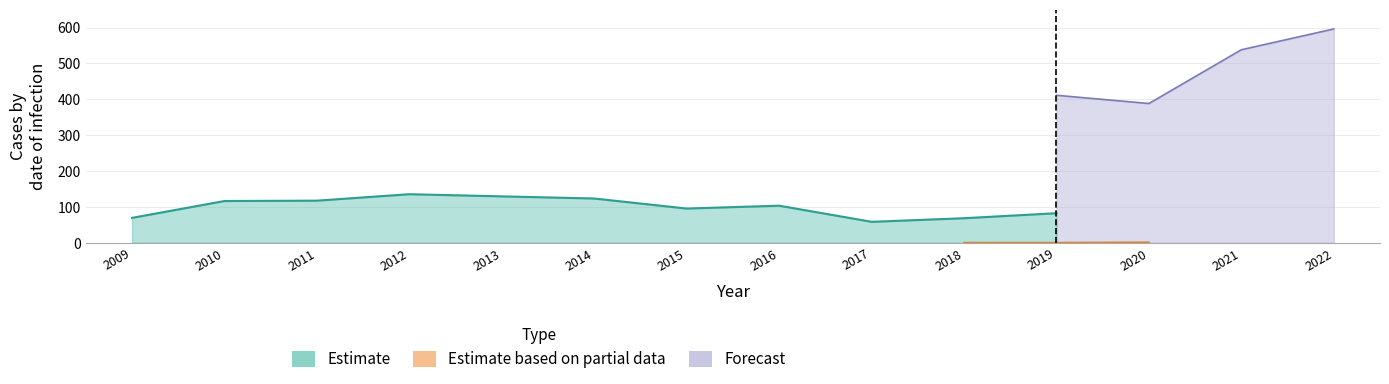

The value of ±ÖÚ at 2019 is 1. True or false?

False